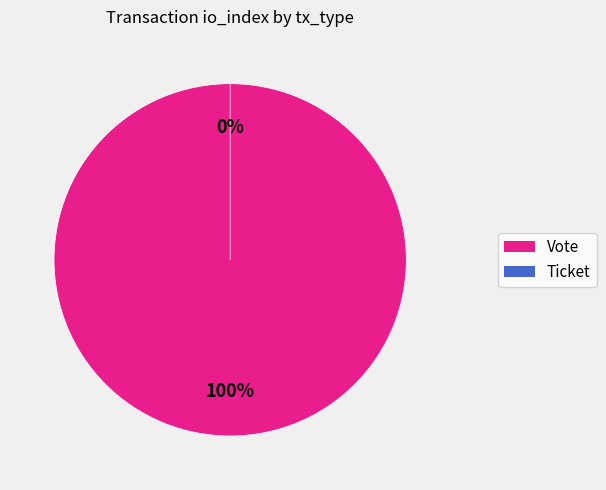

The Vote slice represents 99% of the pie. True or false?

False